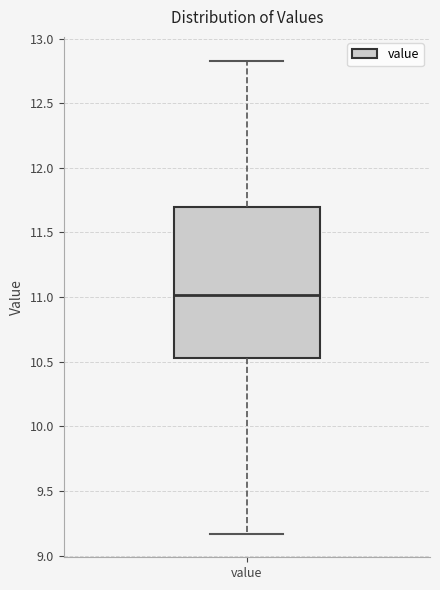

Where does the upper whisker of the box for value end on the y-axis? The values are not printed on the chart, so give them approximately, as read against the axis.

12.85